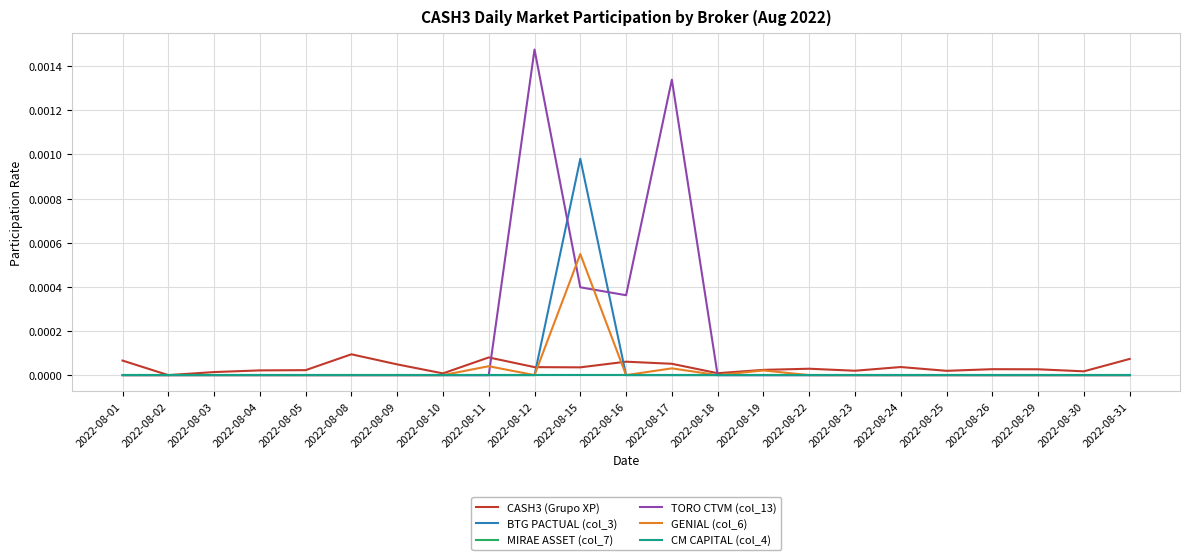

Is this an area chart (filled region under the line)?

No